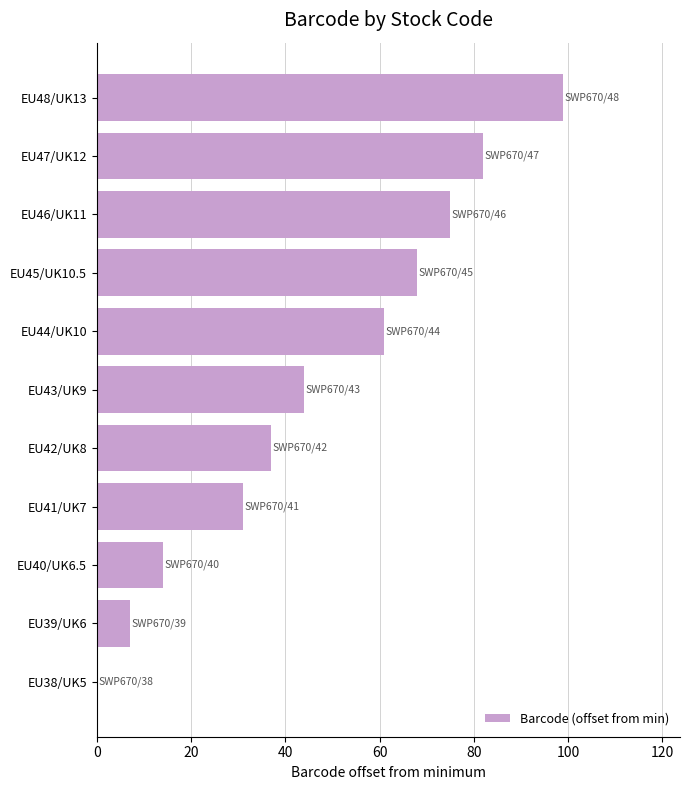

How many data points does each series have?

11